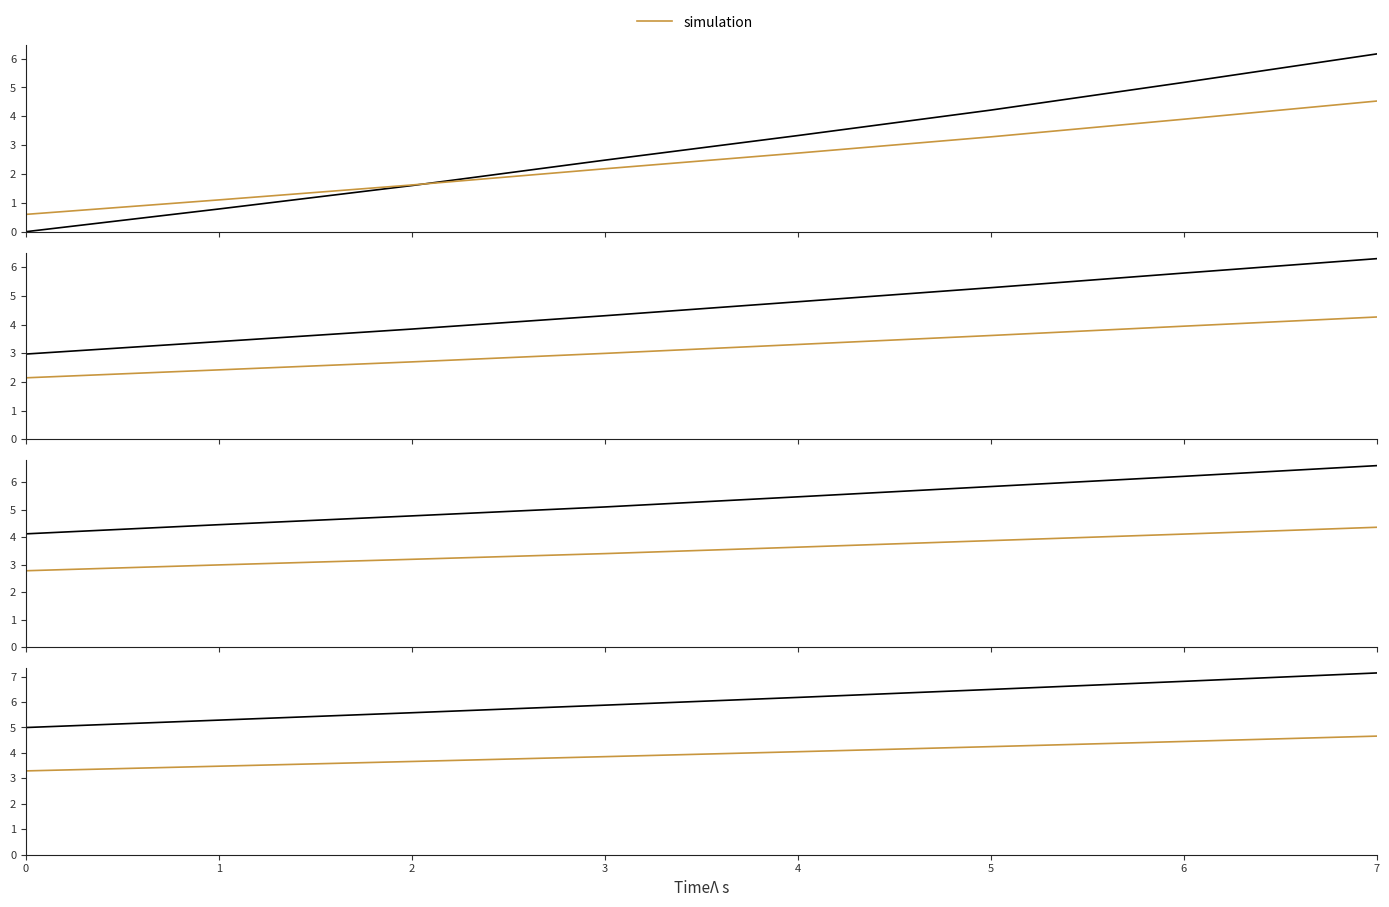

At how many categories does at least one series exceed 4?

8